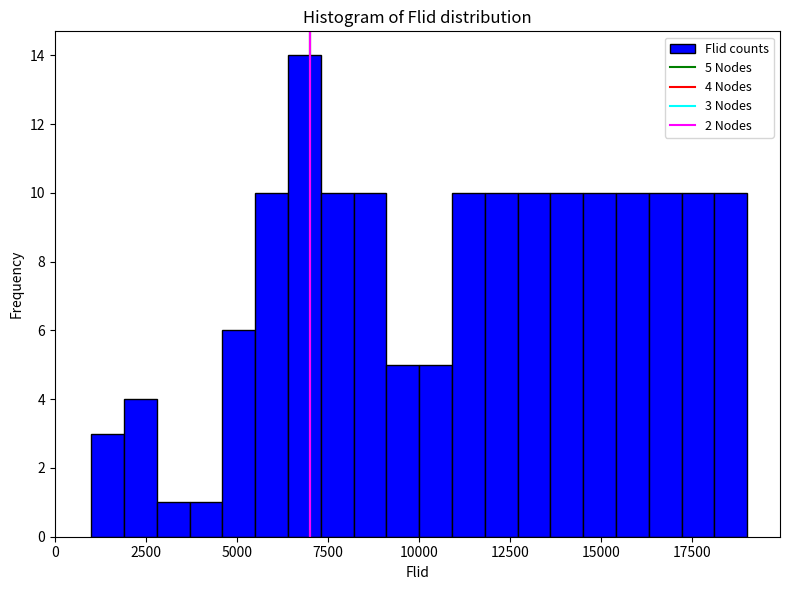

Read against the x-axis, roughly where is the centre of the tallest bar?

7000